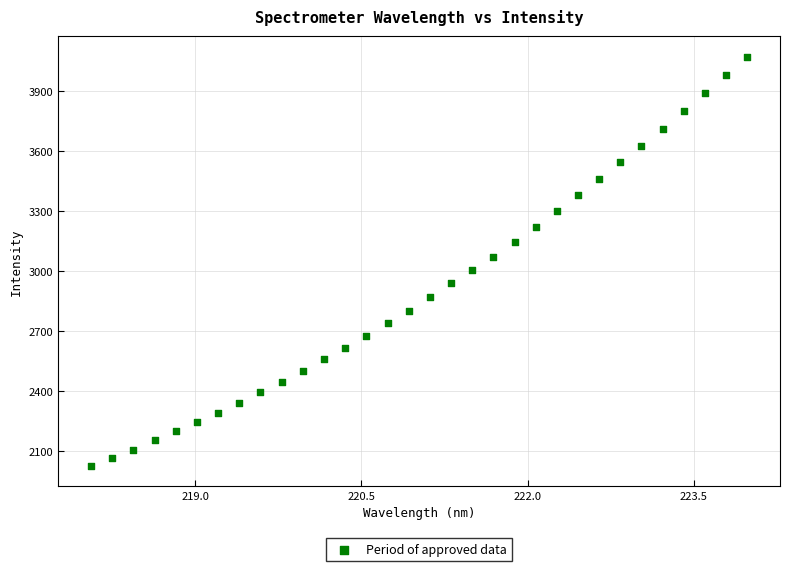

What is the range of X values (max minus min)?

5.9